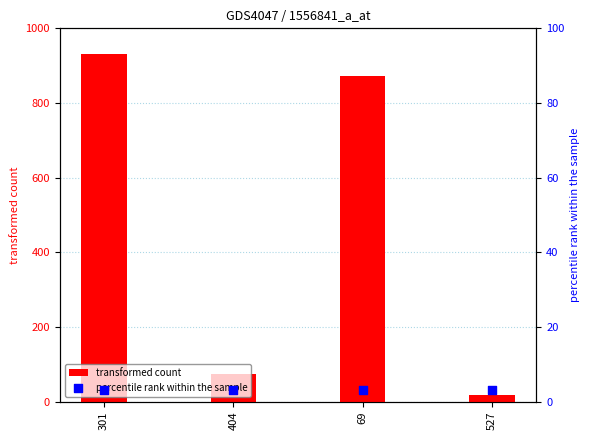

Which series contains the highest Y value?

transformed count